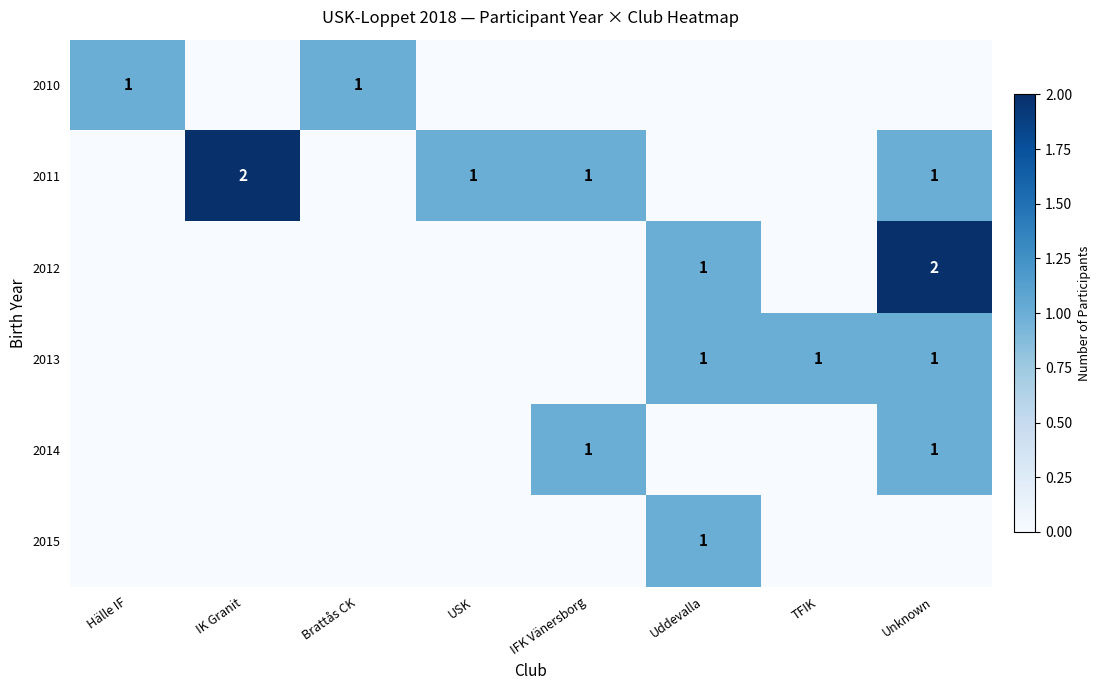

Is the value of 2012 at Unknown greater than the value of 2010 at Brattås CK?

Yes